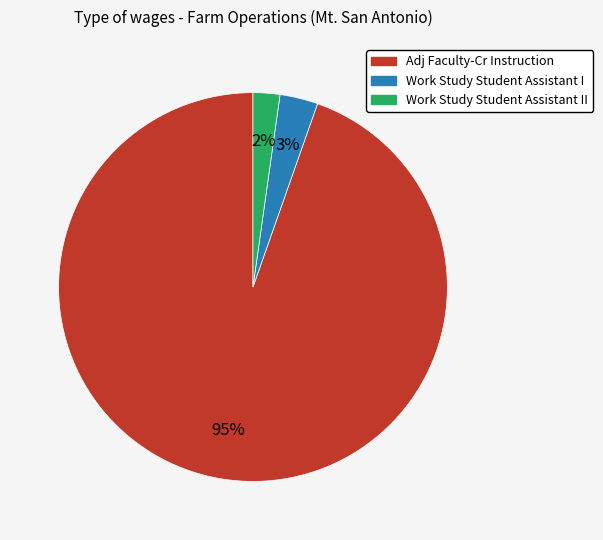

Is there any slice that represents more than half of the pie?

Yes